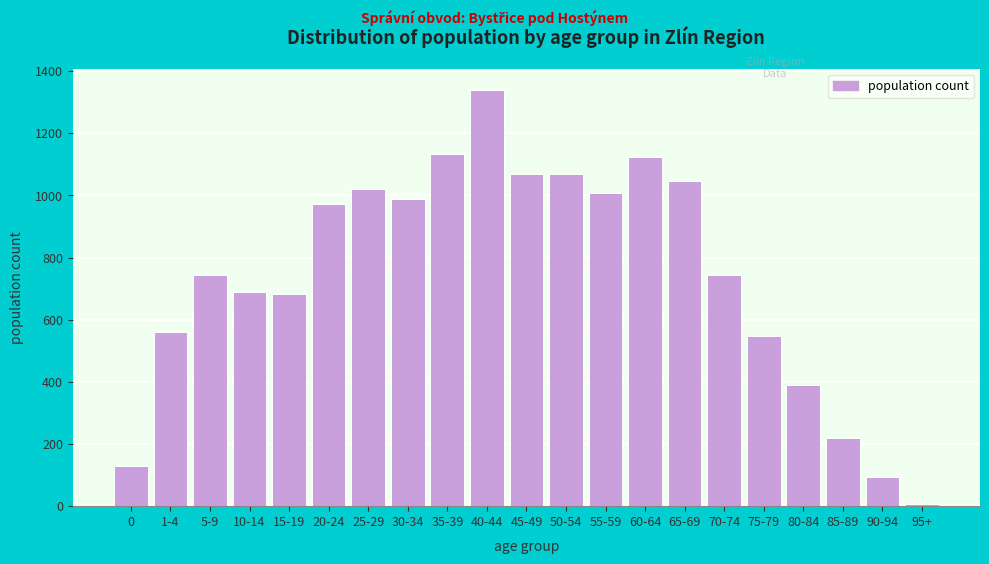

What is the sum of all values?

15578